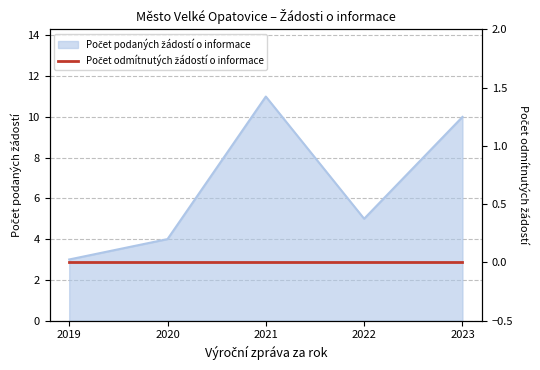

Count the values in the range 4 to 10.

3